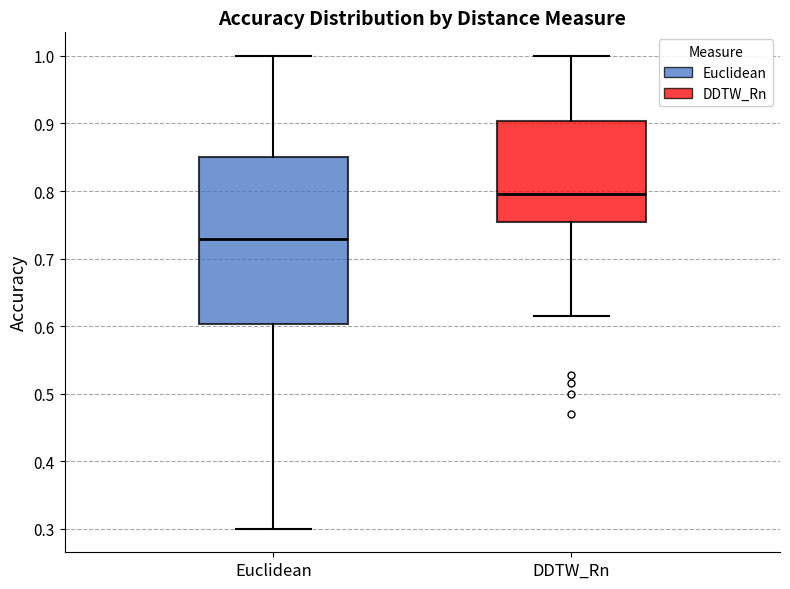

Where does the lower whisker of the box for Euclidean end on the y-axis? The values are not printed on the chart, so give them approximately, as read against the axis.

0.30